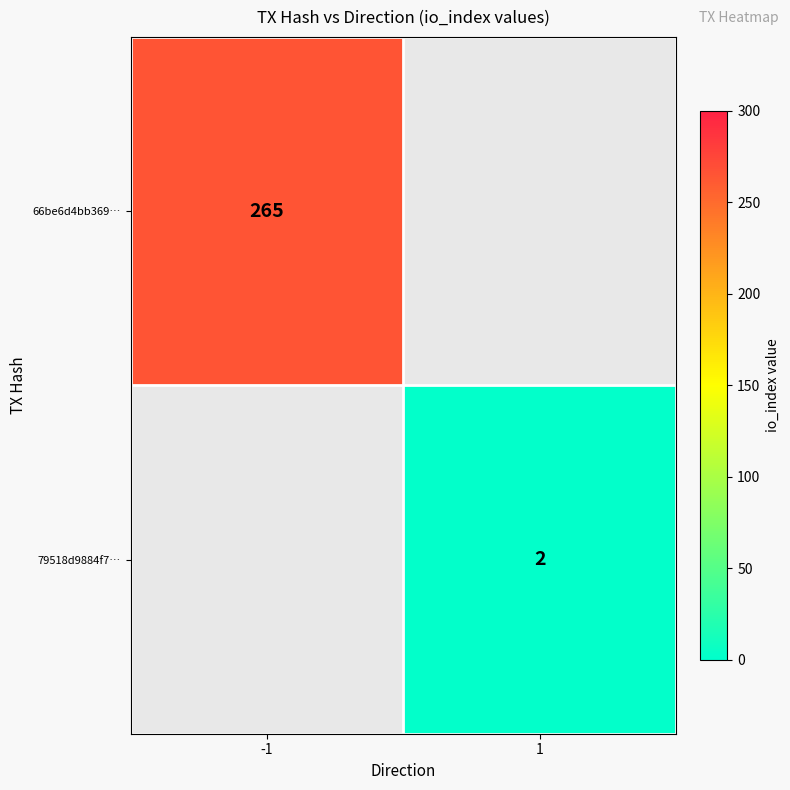

At how many categories does at least one series exceed 248?

1